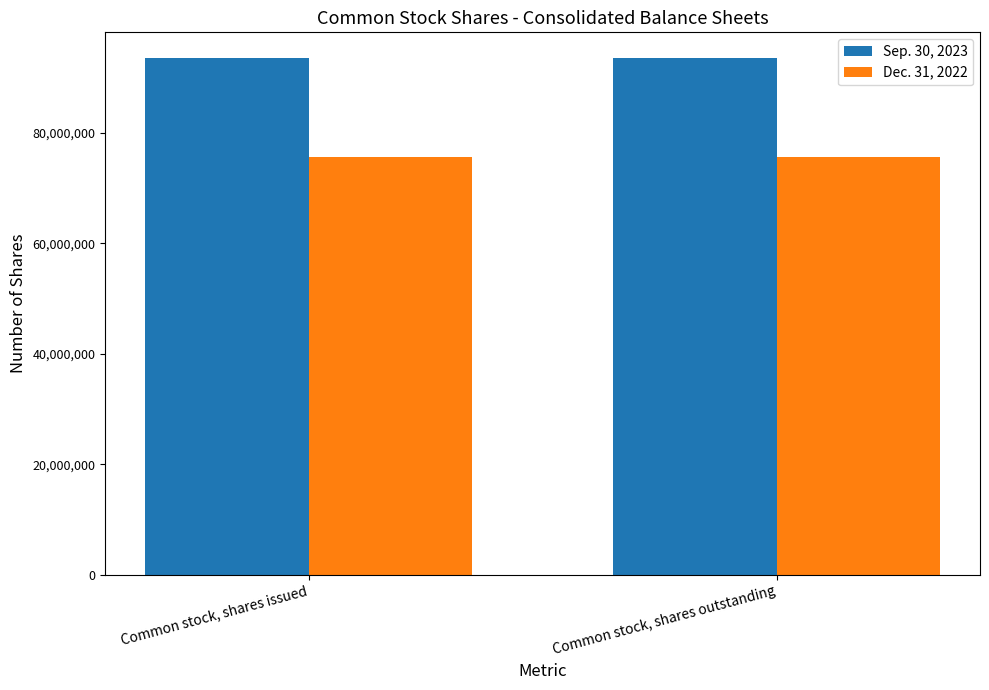

What is the label of the 1st bar from the right?

Common stock, shares outstanding